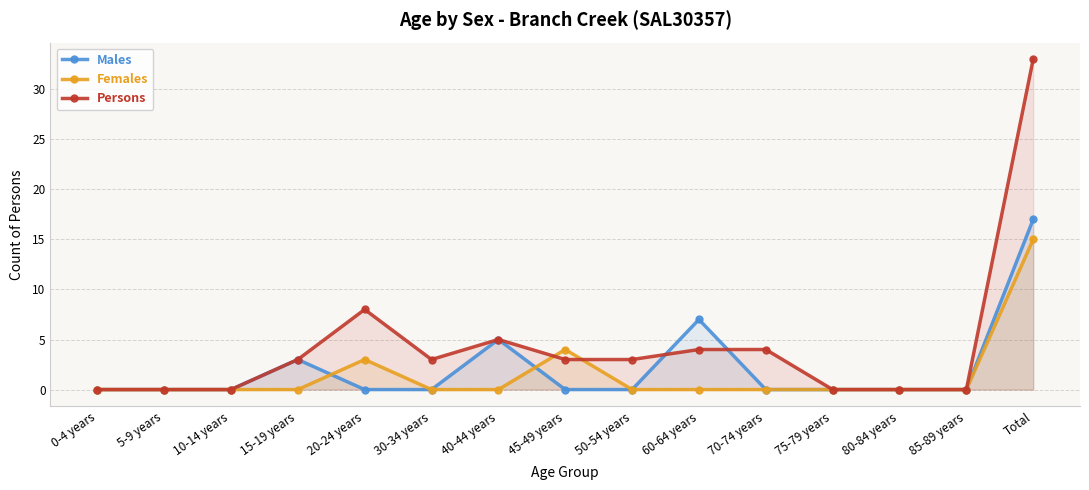

What is the difference between the highest and lowest values at 60-64 years?

7